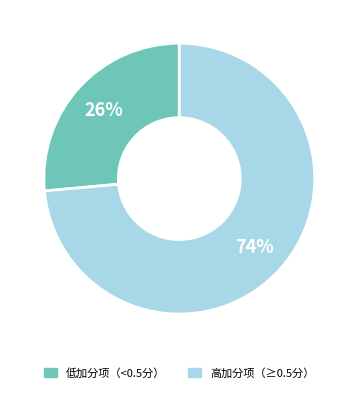

Which has a higher value, 低加分项（<0.5分） or 高加分项（≥0.5分）?

高加分项（≥0.5分）